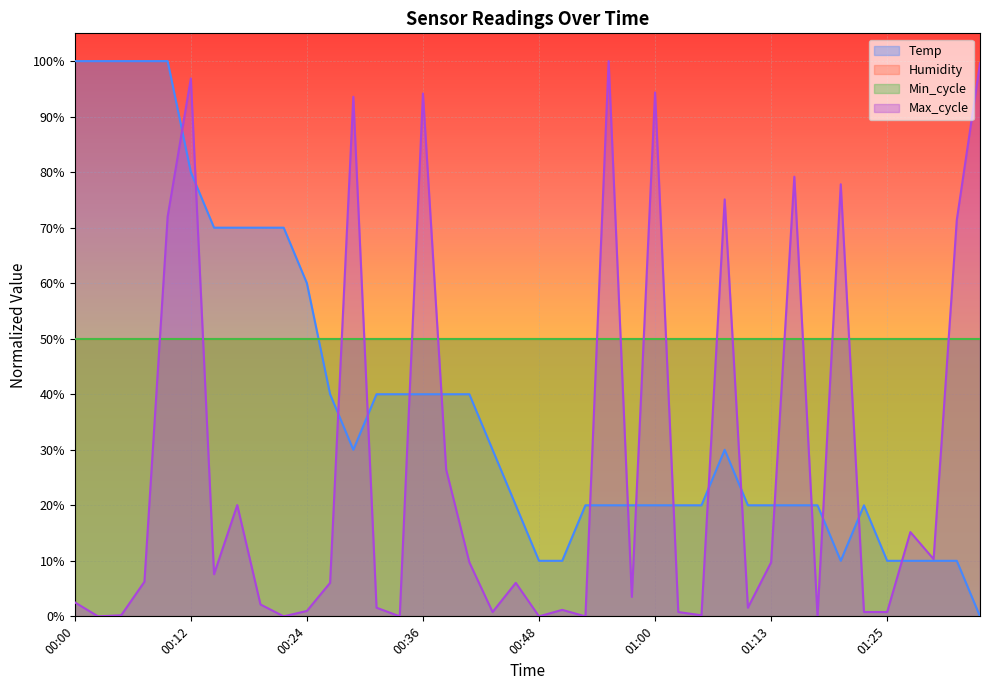

What is the greatest value displayed?

1.0